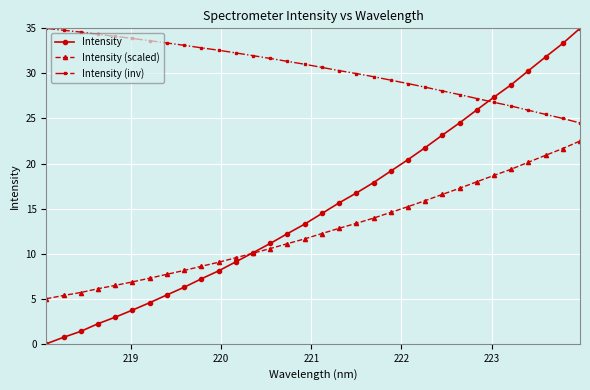

After their last crossing, which series has the higher values: Intensity (inv) or Intensity?

Intensity